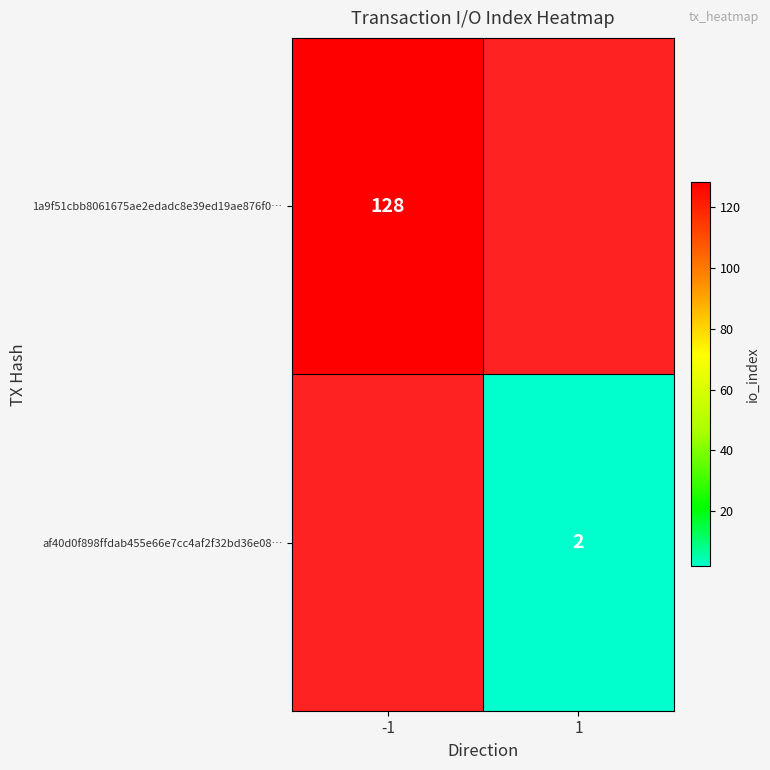

The value of af40d0f898ffdab455e66e7cc4af2f32bd36e08… at 1 is 2. True or false?

True